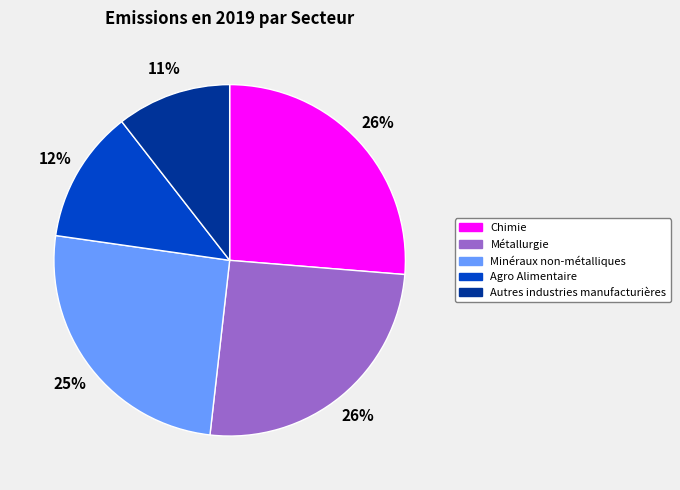

Is the sum of Chimie and Agro Alimentaire greater than half?

No